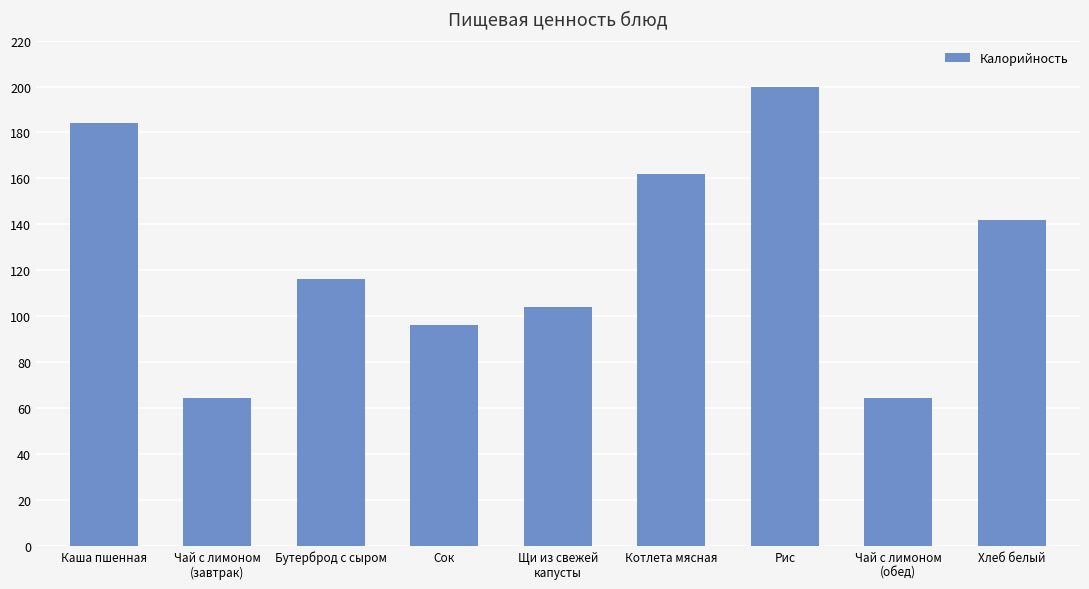

What value does the data have at Котлета мясная?

162.0